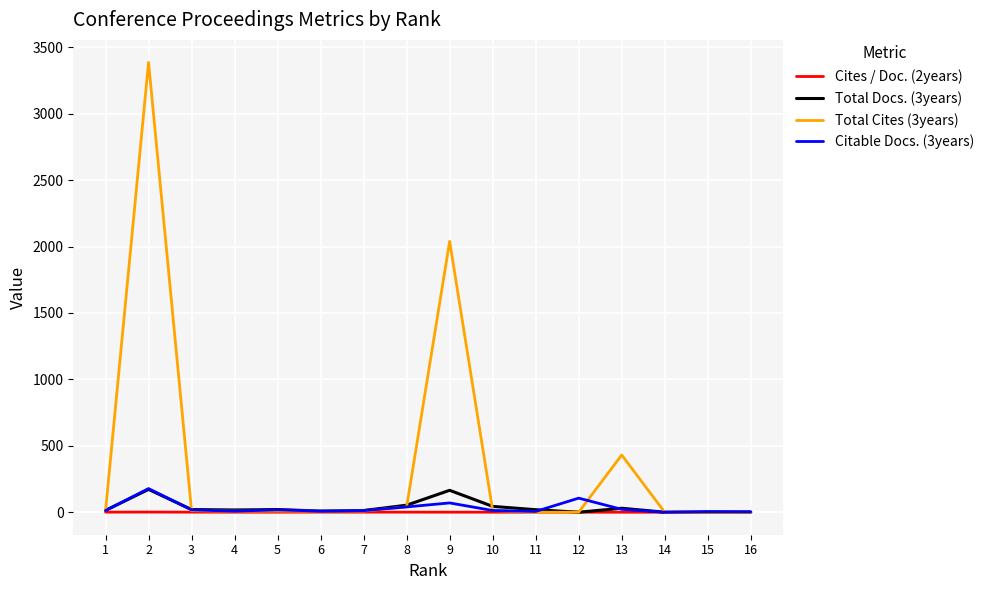

Which series has the largest range (max minus min)?

Total Cites (3years)